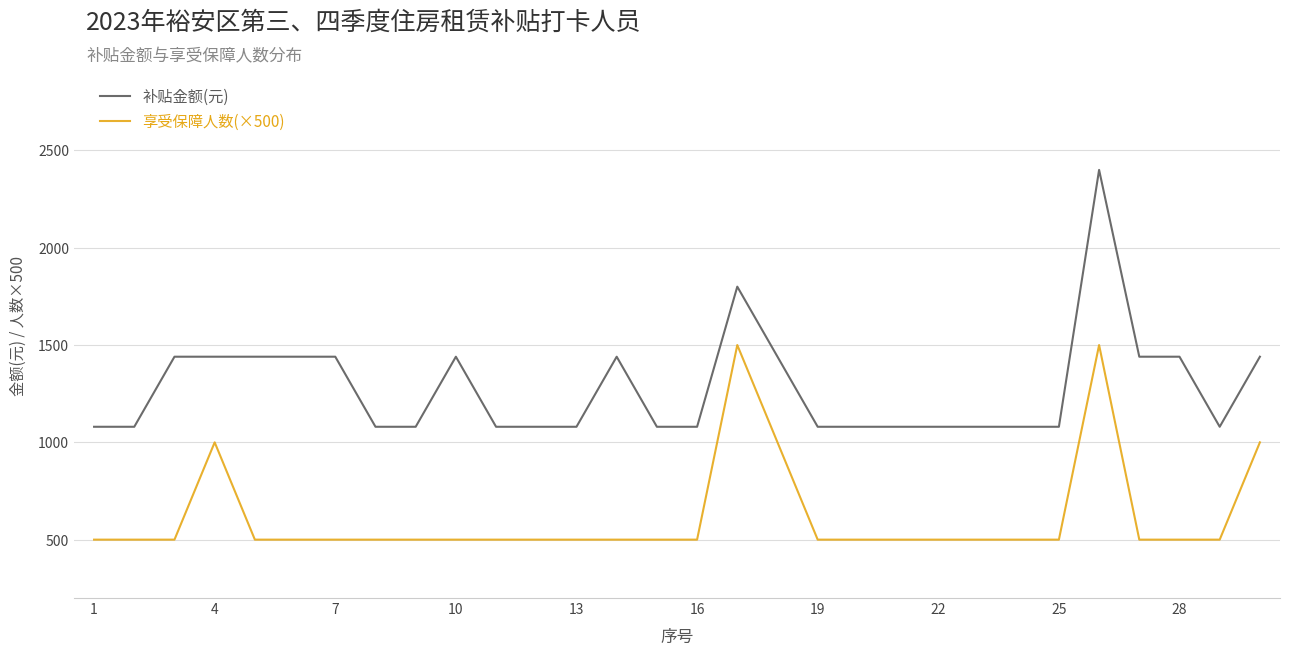

Which series has the largest range (max minus min)?

补贴金额(元)